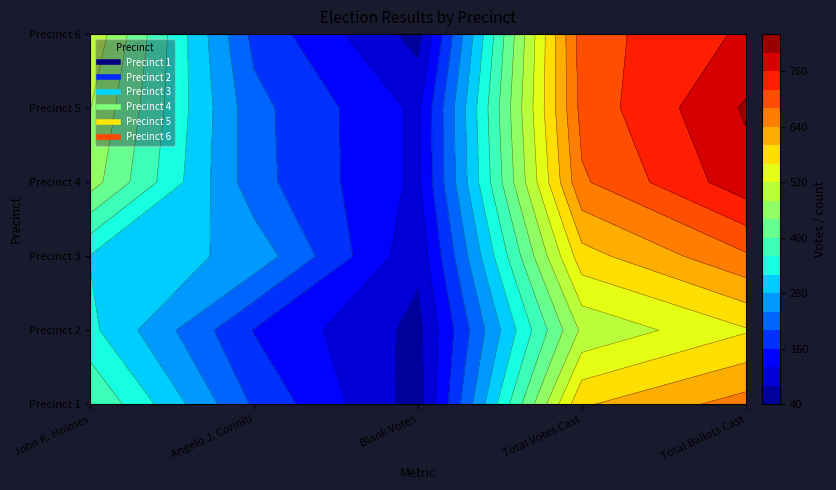

At which category is the sum across all series the highest?

Total Ballots Cast